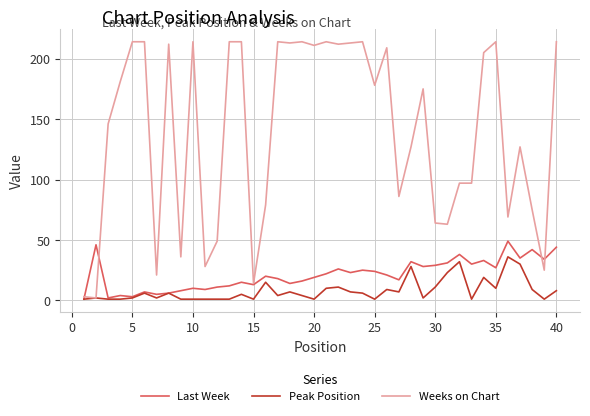

Rank the series by their maximum value, from highest to lowest.

Weeks on Chart, Last Week, Peak Position